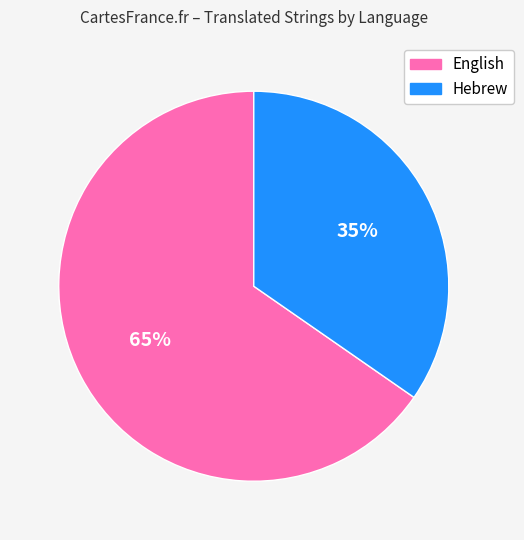

Count the number of slices in the pie.

2